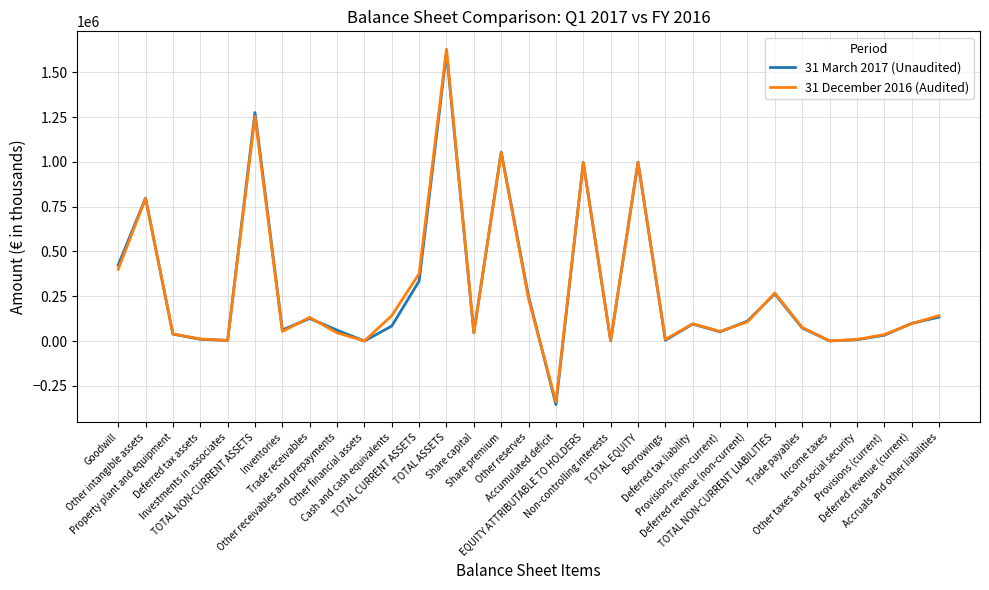

What is the smallest value displayed?

-354042